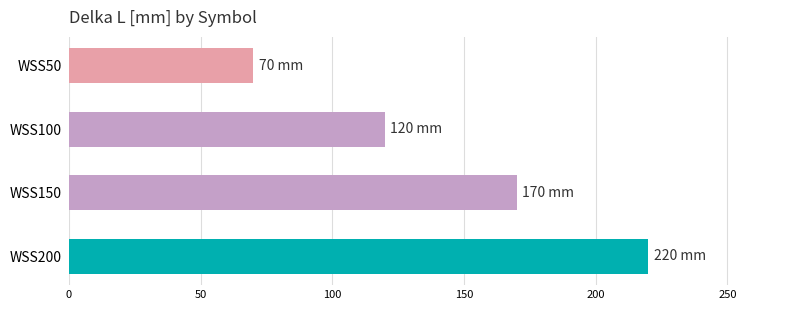

What is the value of the 1st bar from the top?

70